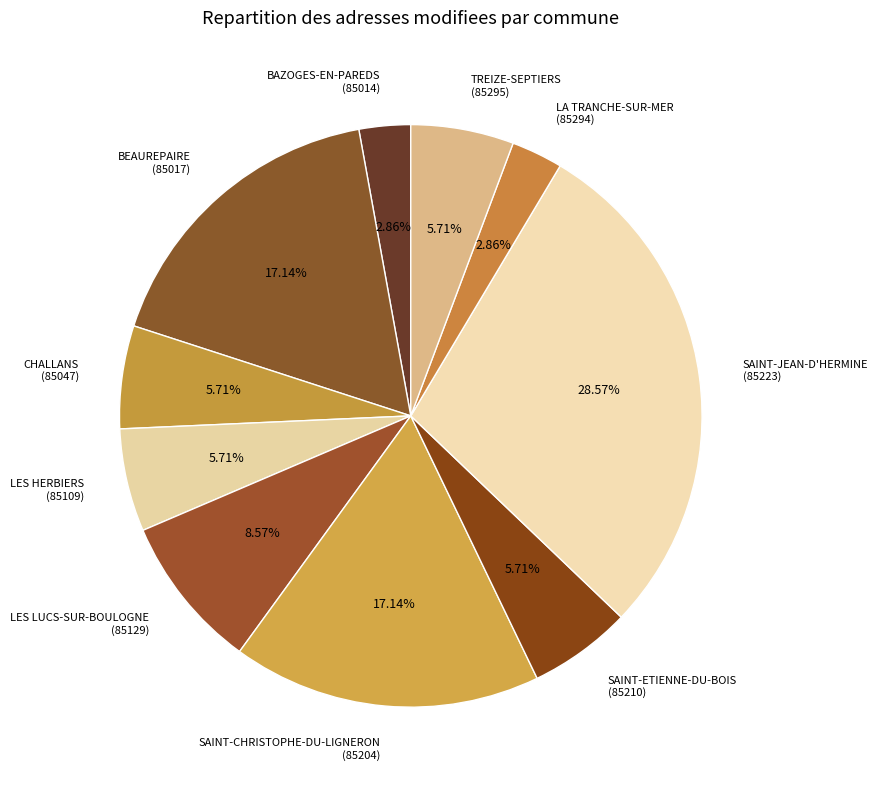

Which has a higher value, LA TRANCHE-SUR-MER (85294) or TREIZE-SEPTIERS (85295)?

TREIZE-SEPTIERS (85295)